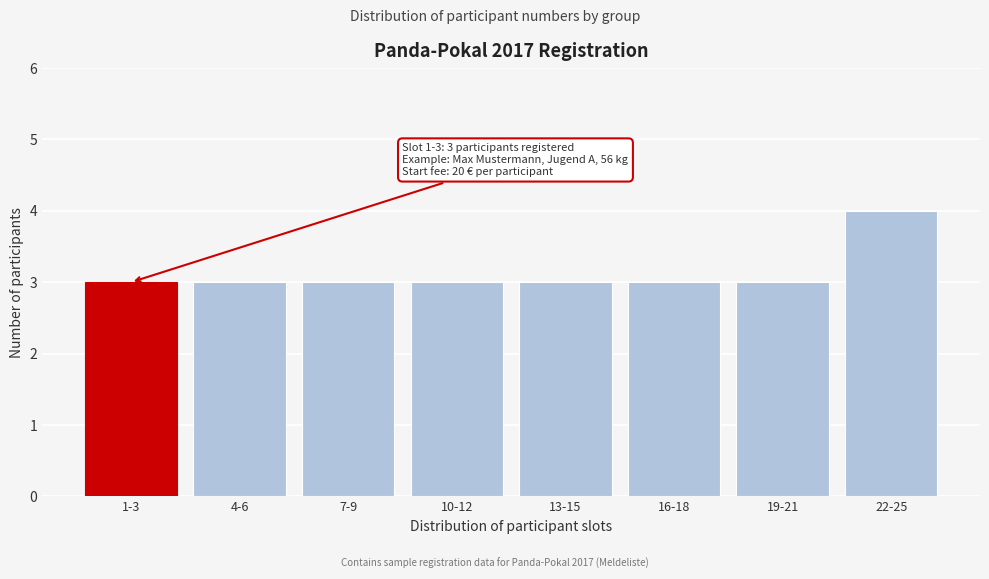

Reading left to right, extract all data points from this chart.

1-3=3	4-6=3	7-9=3	10-12=3	13-15=3	16-18=3	19-21=3	22-25=4